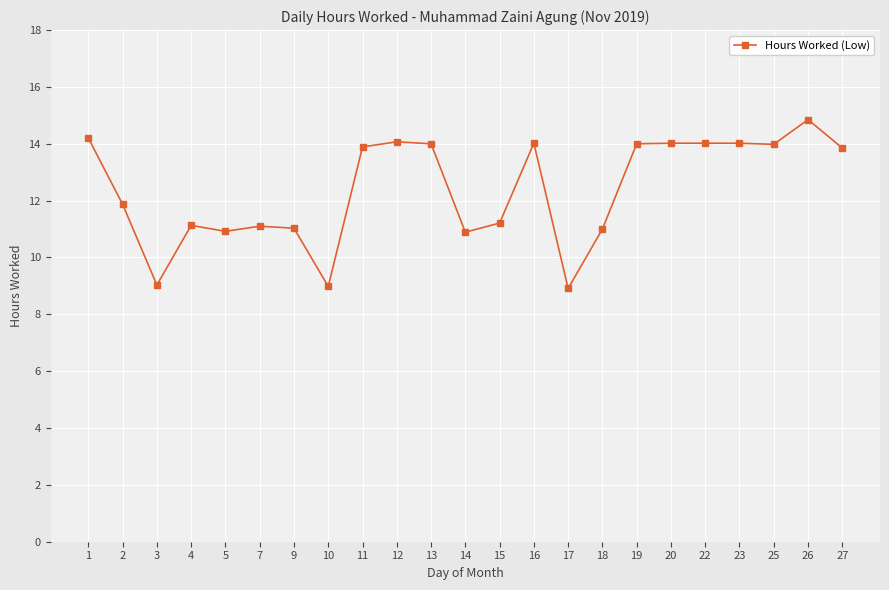

At which category does the chart reach its peak across all series?

26